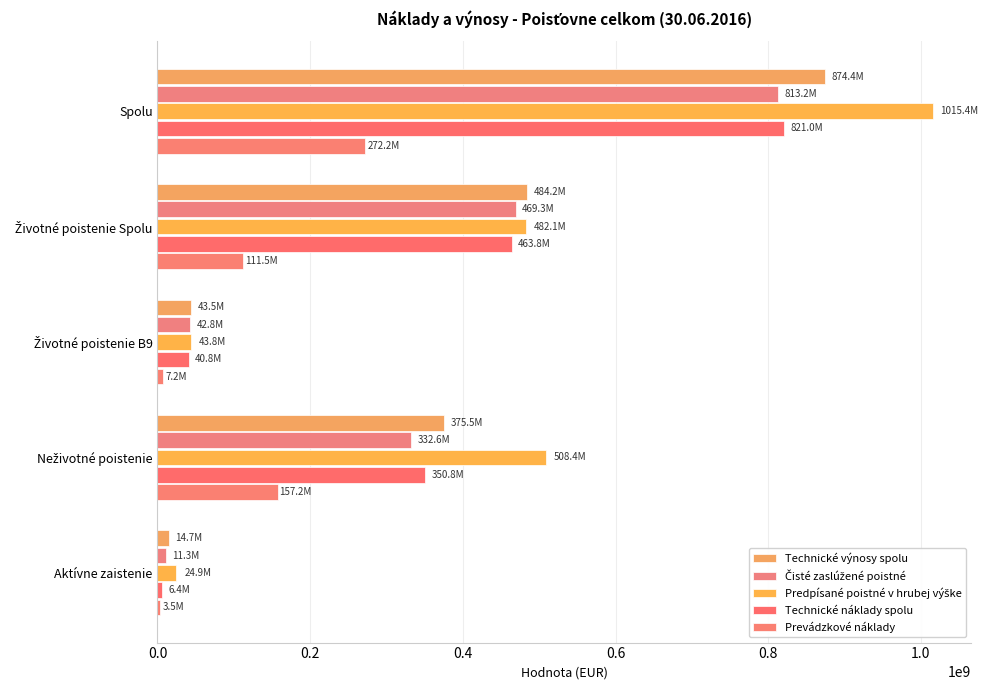

At how many categories does at least one series exceed 755043888?

1